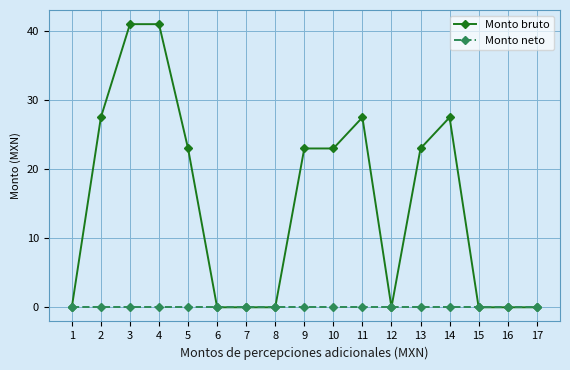

At how many categories does at least one series exceed 15?

9